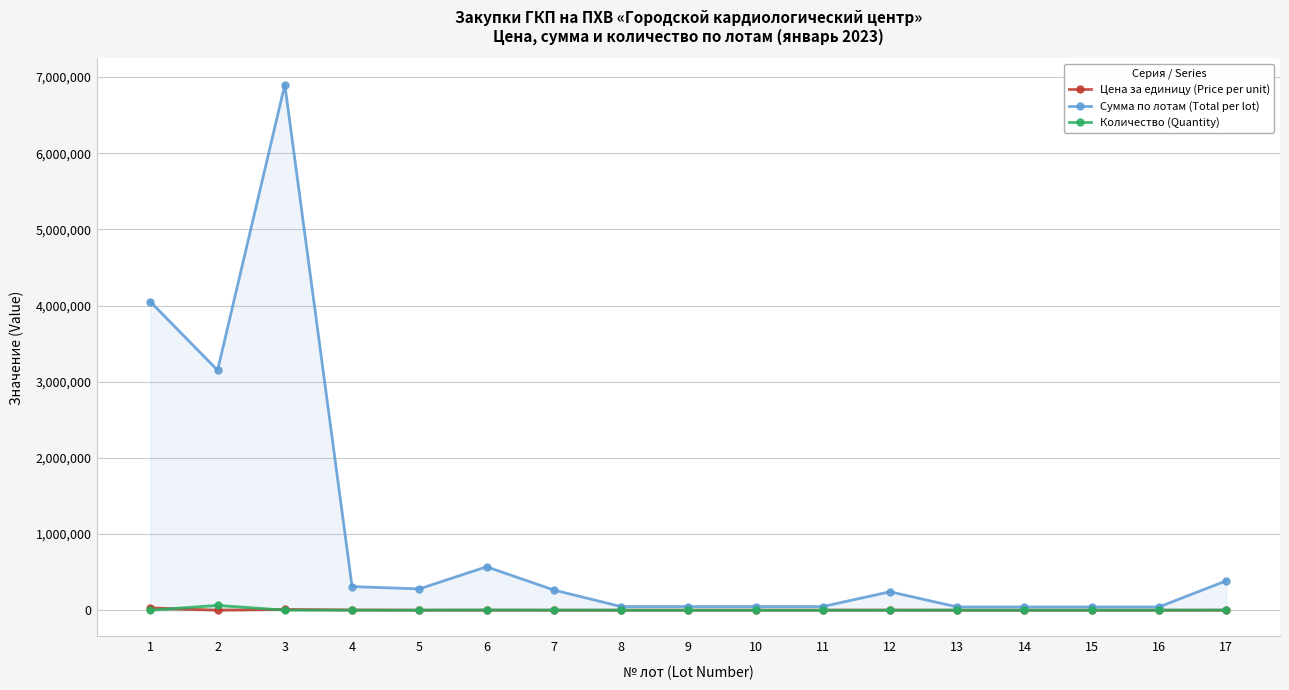

Which category has the lowest value in the Цена за единицу (Price per unit) series?

2